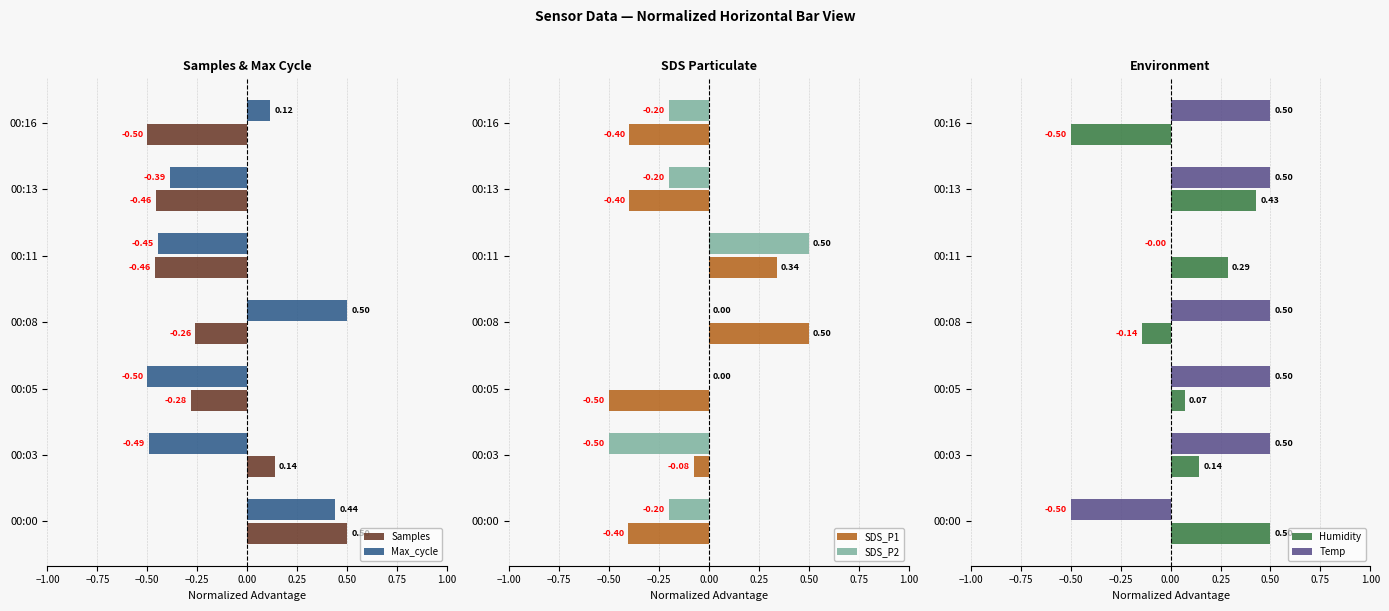

Reading left to right, list all the values displayed in this chart.

Samples: 0.5	0.1	-0.3	-0.3	-0.5	-0.5	-0.5
Max_cycle: 0.4	-0.5	-0.5	0.5	-0.4	-0.4	0.1
SDS_P1: -0.4	-0.1	-0.5	0.5	0.3	-0.4	-0.4
SDS_P2: -0.2	-0.5	0.0	0.0	0.5	-0.2	-0.2
Humidity: 0.5	0.1	0.1	-0.1	0.3	0.4	-0.5
Temp: -0.5	0.5	0.5	0.5	-0.0	0.5	0.5